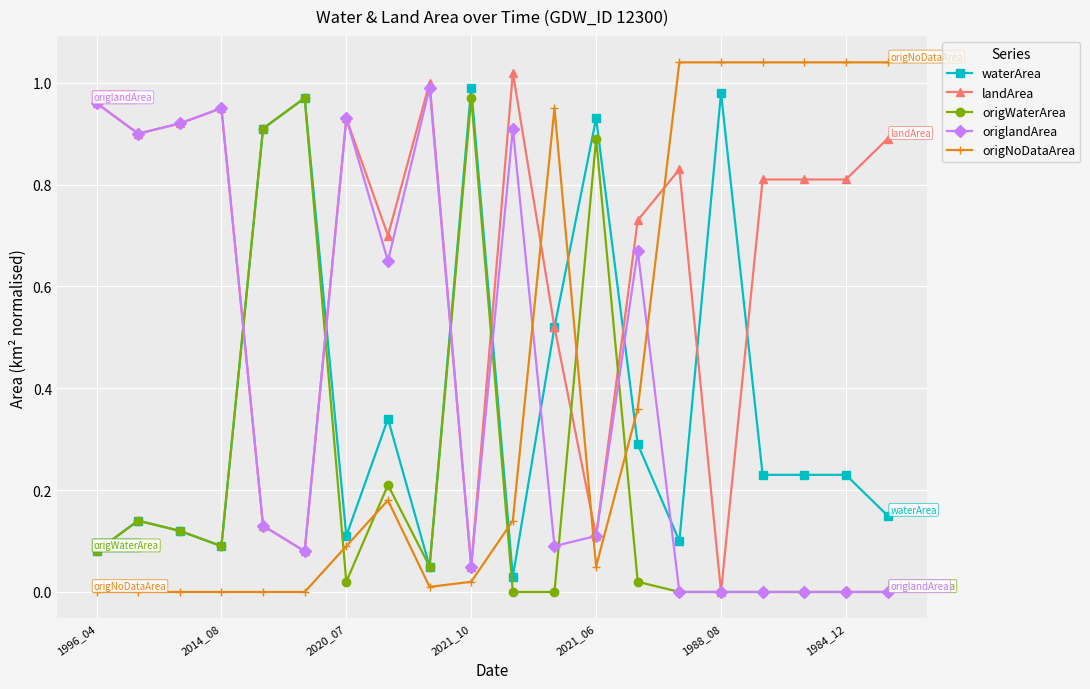

How many times do origNoDataArea and origWaterArea cross each other?

5